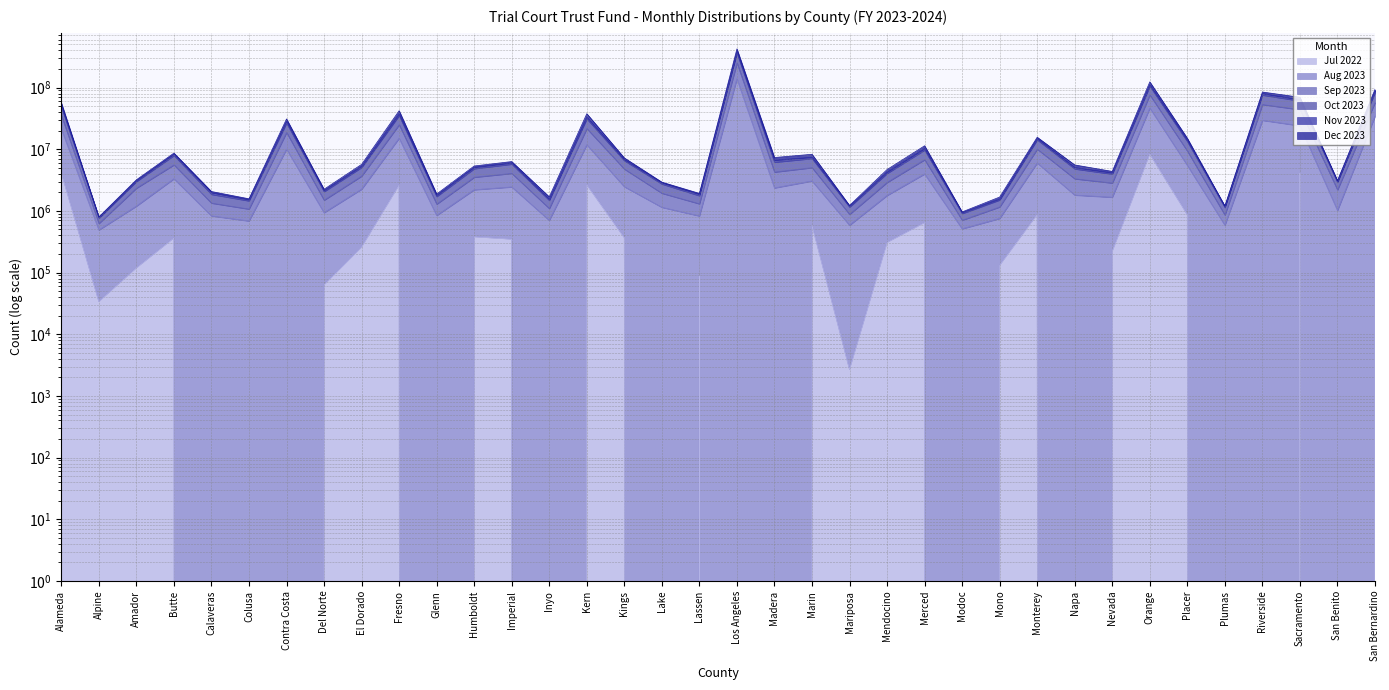

The Sep 2023 series shows 10971660.0 at Madera. True or false?

False